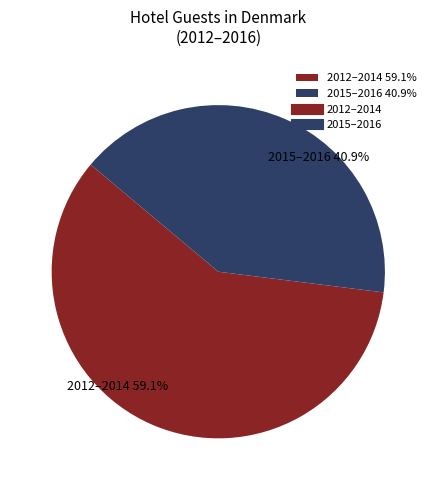

What is the largest slice in the pie chart?

2012–2014 59.1%